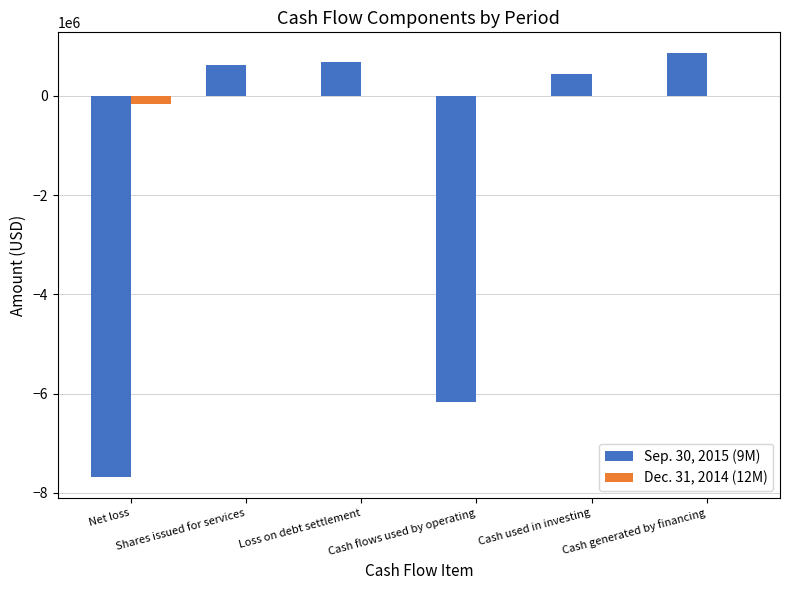

What is the maximum value shown in the chart?

852071